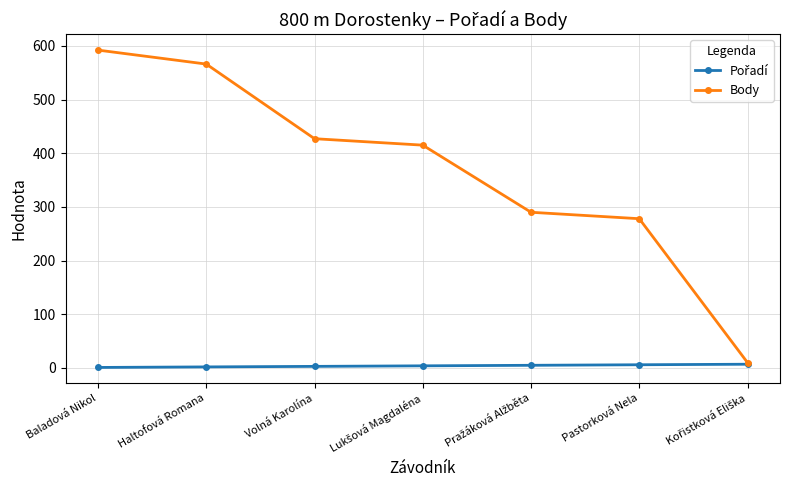

The Body series shows 566 at Haltofová Romana. True or false?

True